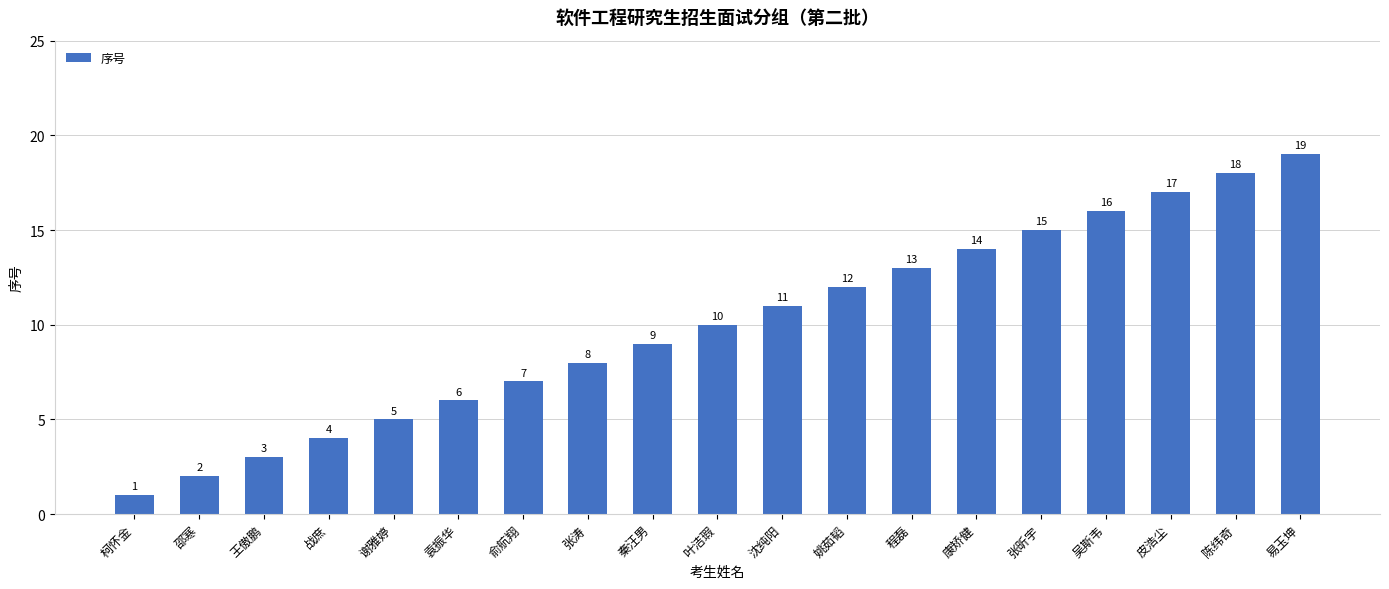

What is the label of the 14th bar from the left?

康矫健